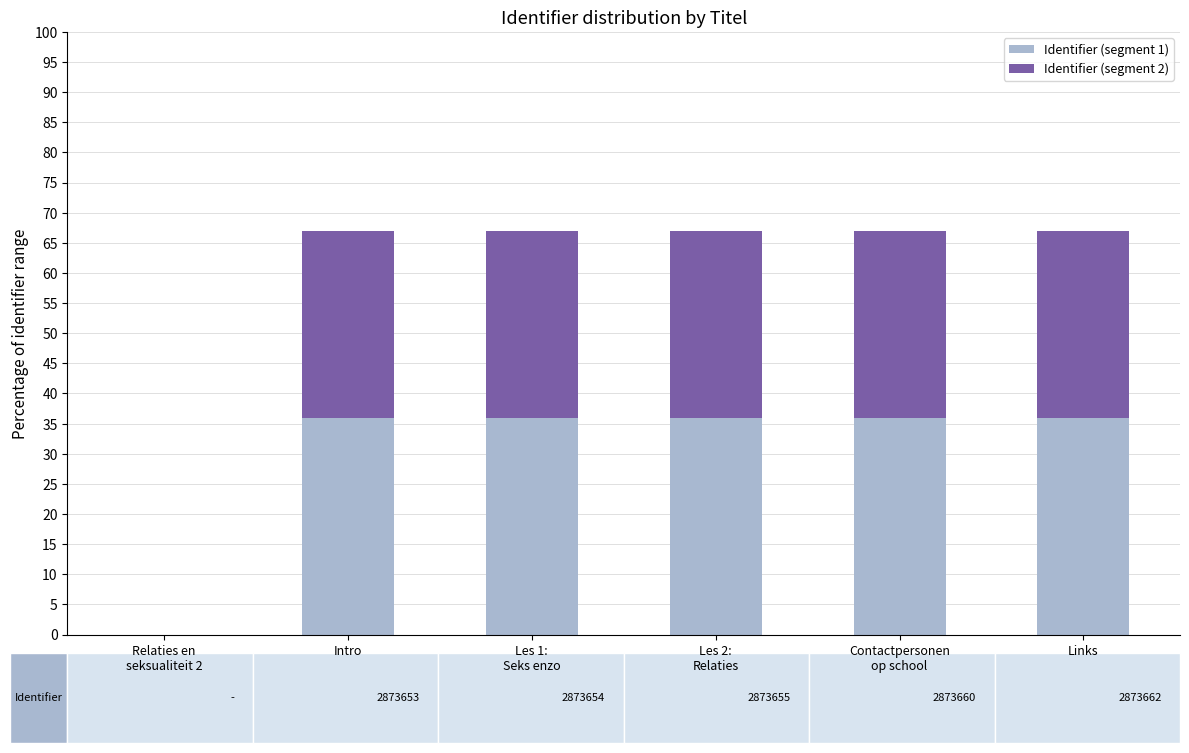

Is it true that Identifier (segment 1) equals 36.0 at Contactpersonen
op school?

True